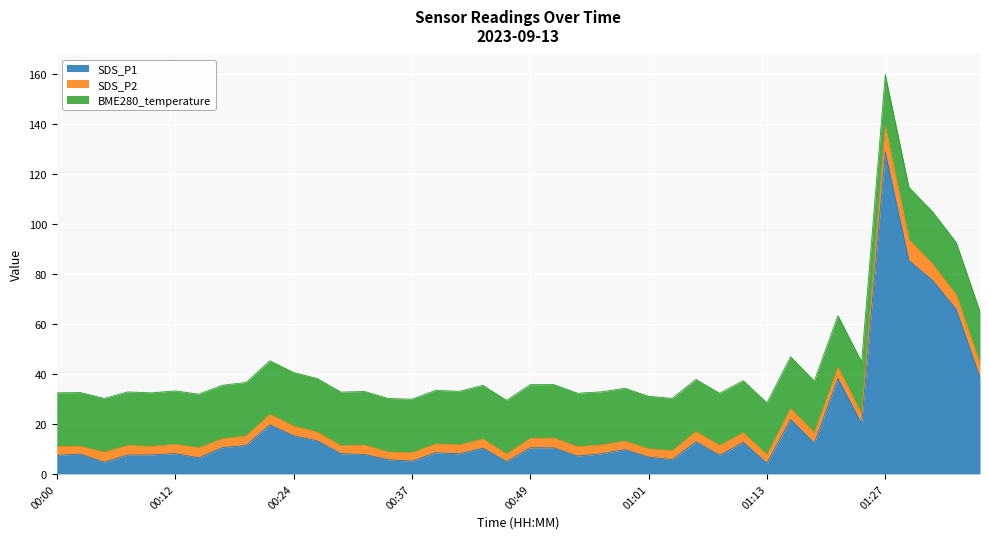

At 01:27, list the series in order from largest to smallest.

SDS_P1, BME280_temperature, SDS_P2